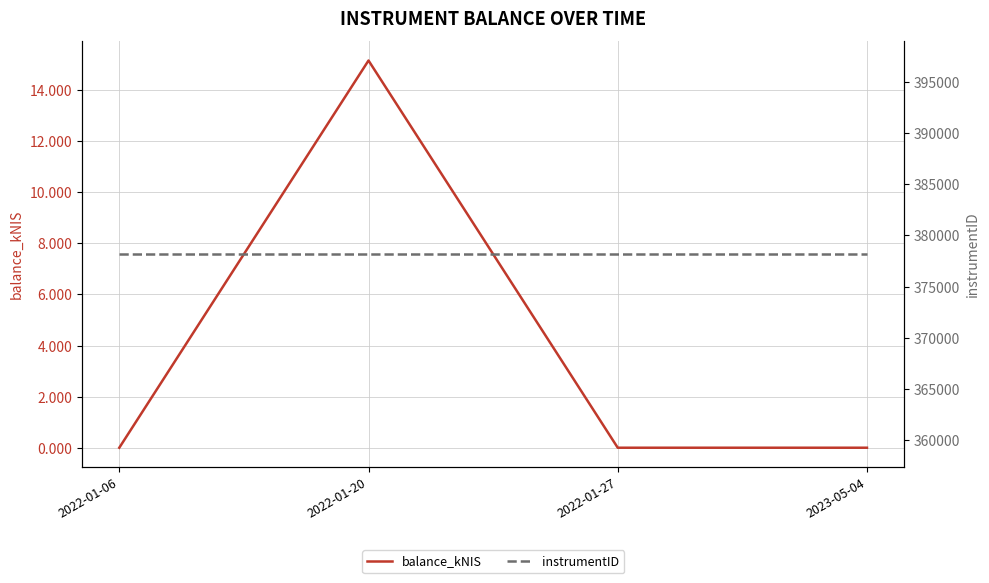

True or false: balance_kNIS has more than 2 points higher than both neighbors.

False